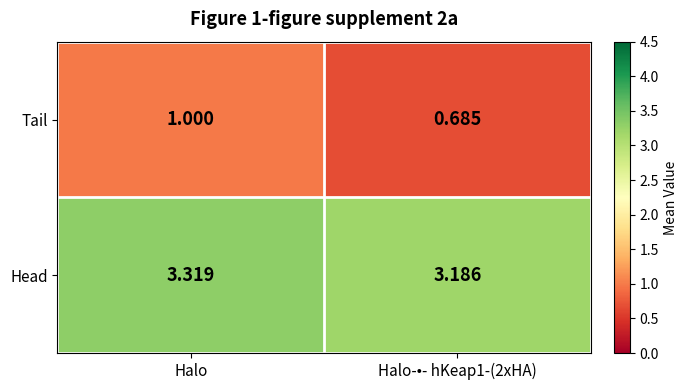

Between Halo and Halo-•- hKeap1-(2xHA), which series saw the biggest shift?

Tail